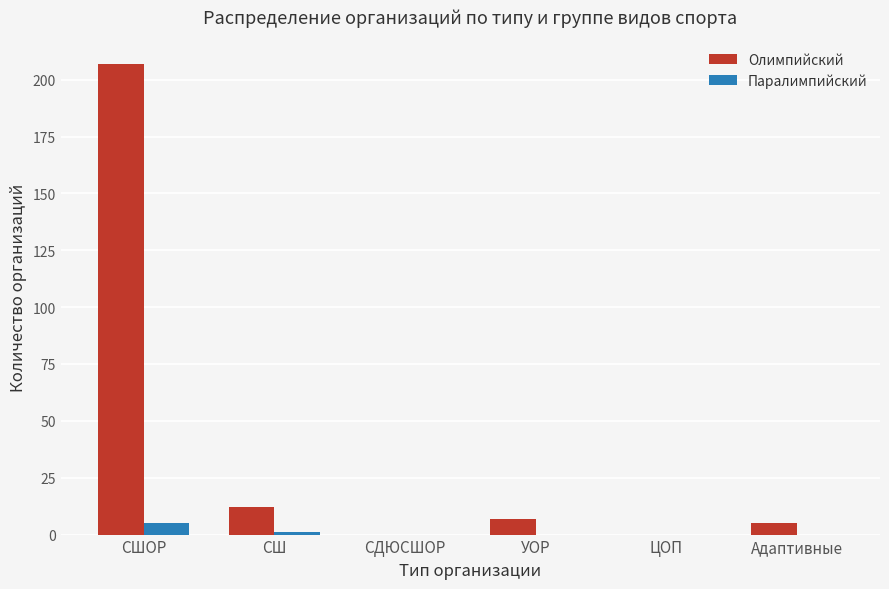

Reading left to right, transcribe all the data shown in this chart.

Олимпийский: 207	12	0	7	0	5
Паралимпийский: 5	1	0	0	0	0